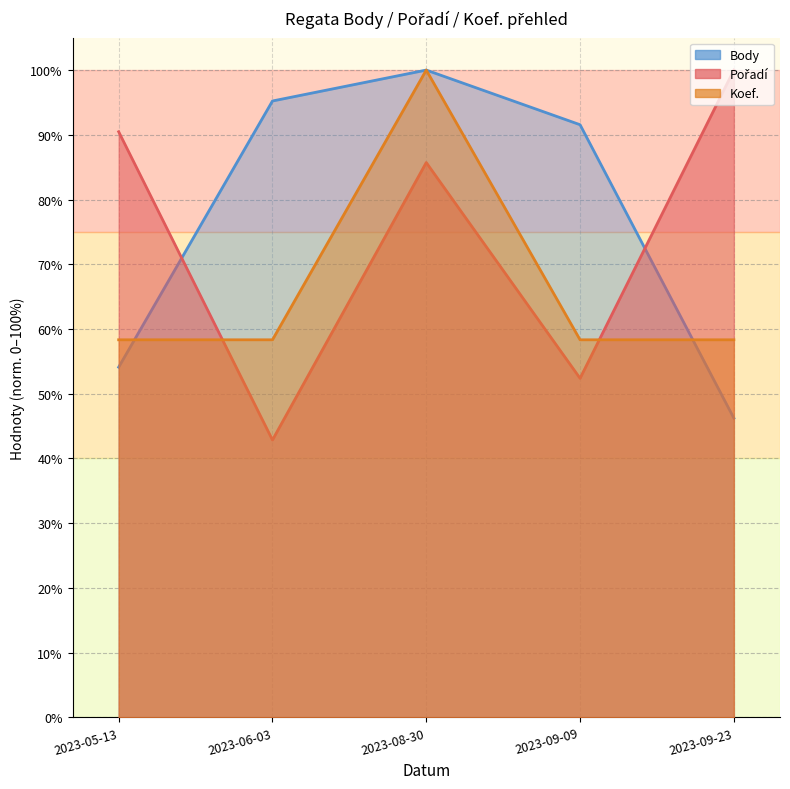

True or false: Body and Pořadí intersect in this chart.

True